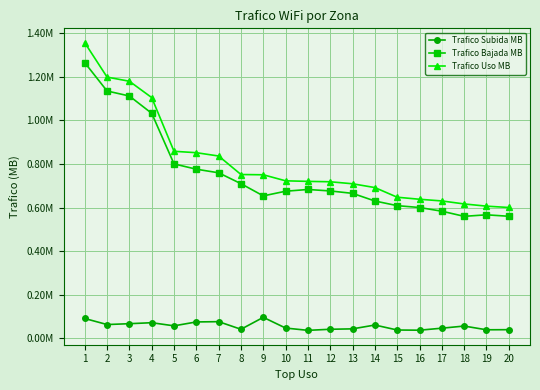

What value does the Trafico Uso MB series have at 18?

616327.9